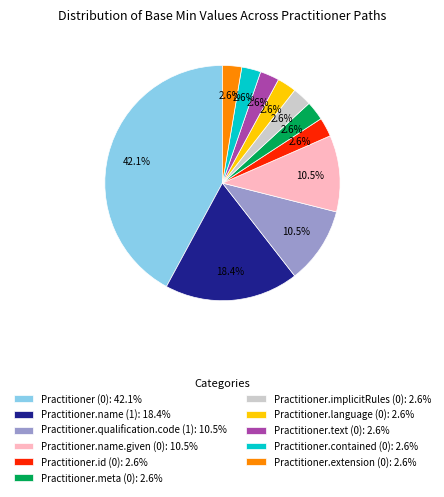

Does Practitioner (0) account for over 50% of the chart?

No